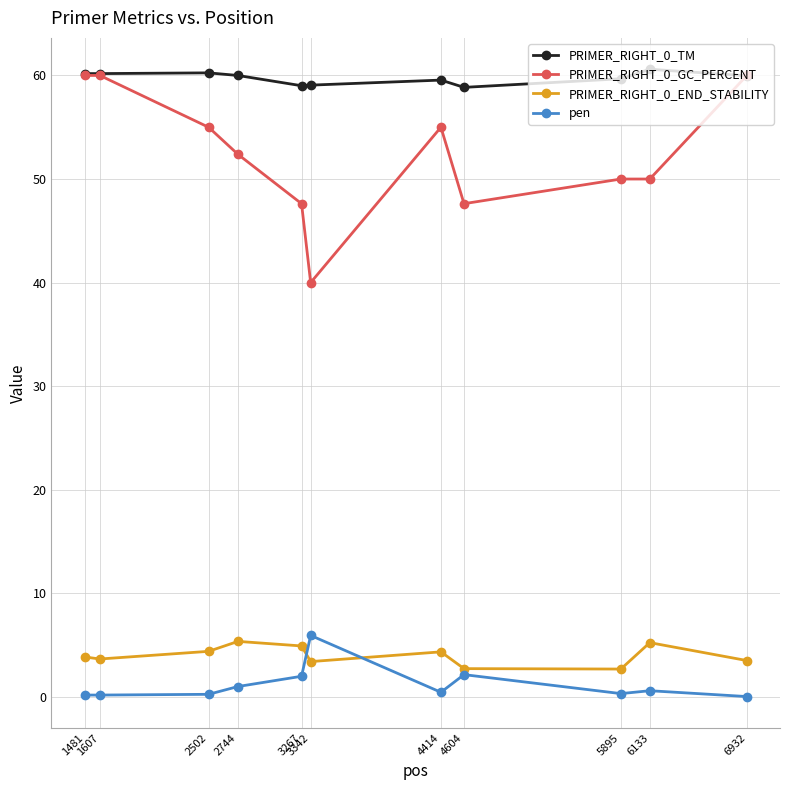

What is the difference between the highest and lowest values at 2744?

59.0